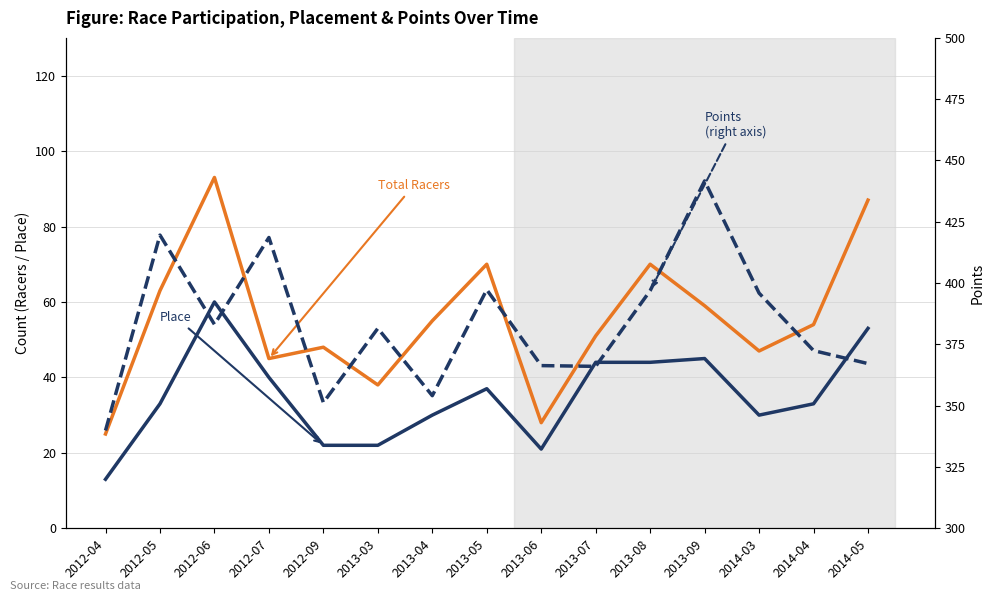

What is the value of the Total Racers point at the 2nd from the left?

63.0